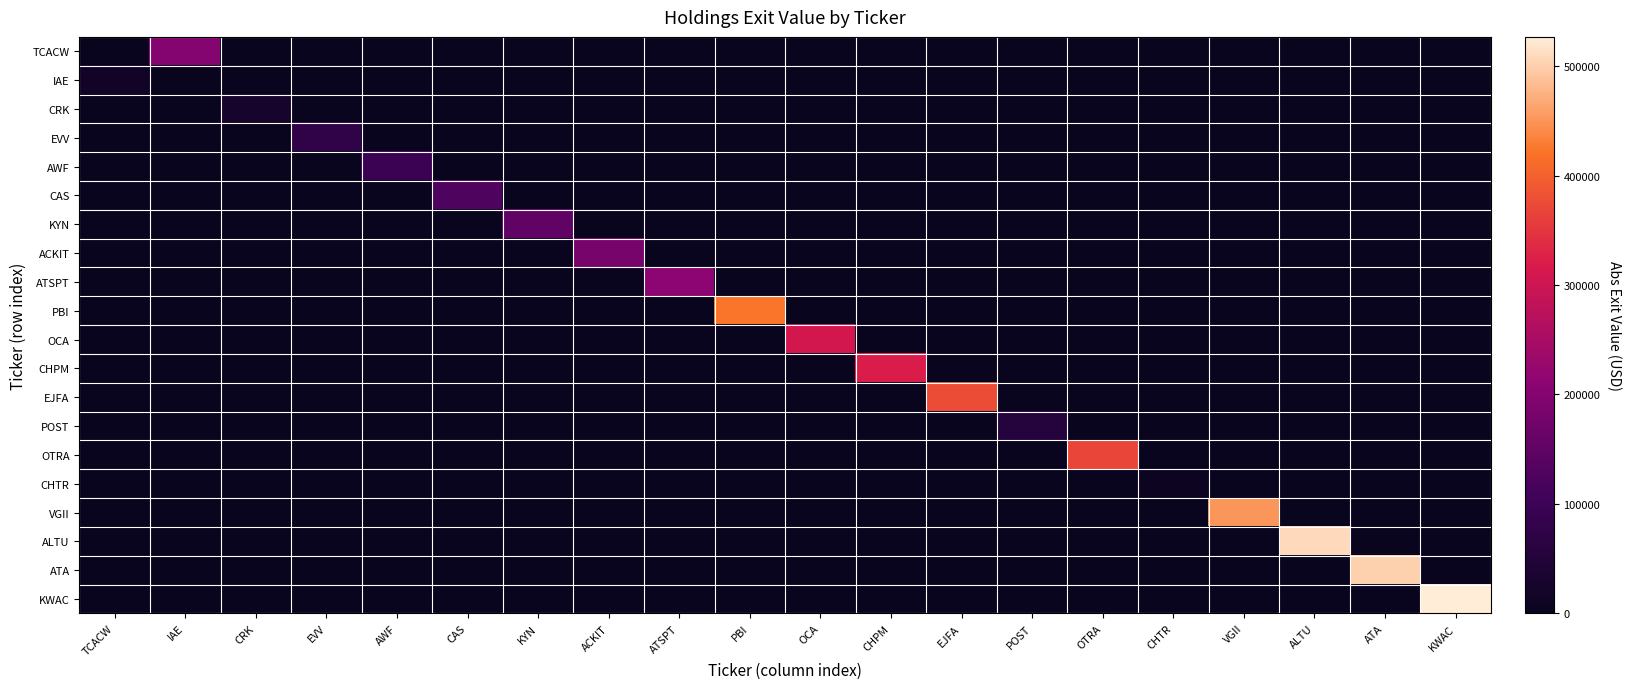

Which has a higher value, CAS or CHPM?

CAS